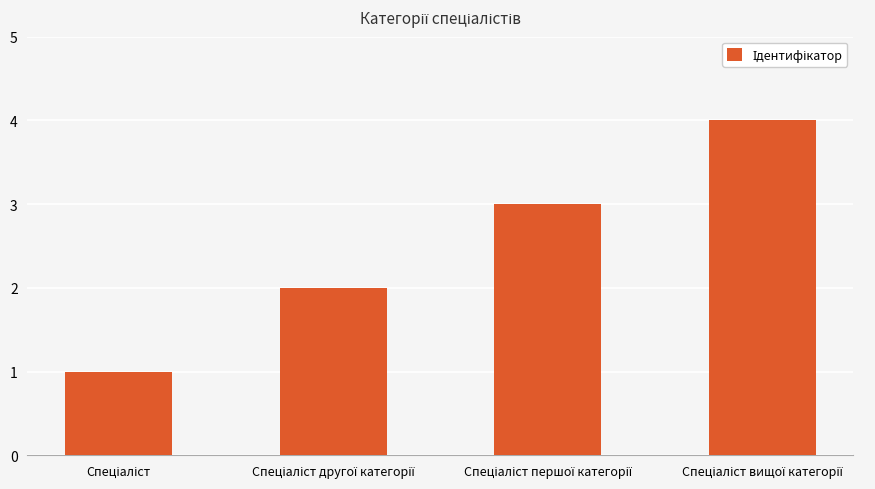

What is the greatest value displayed?

4